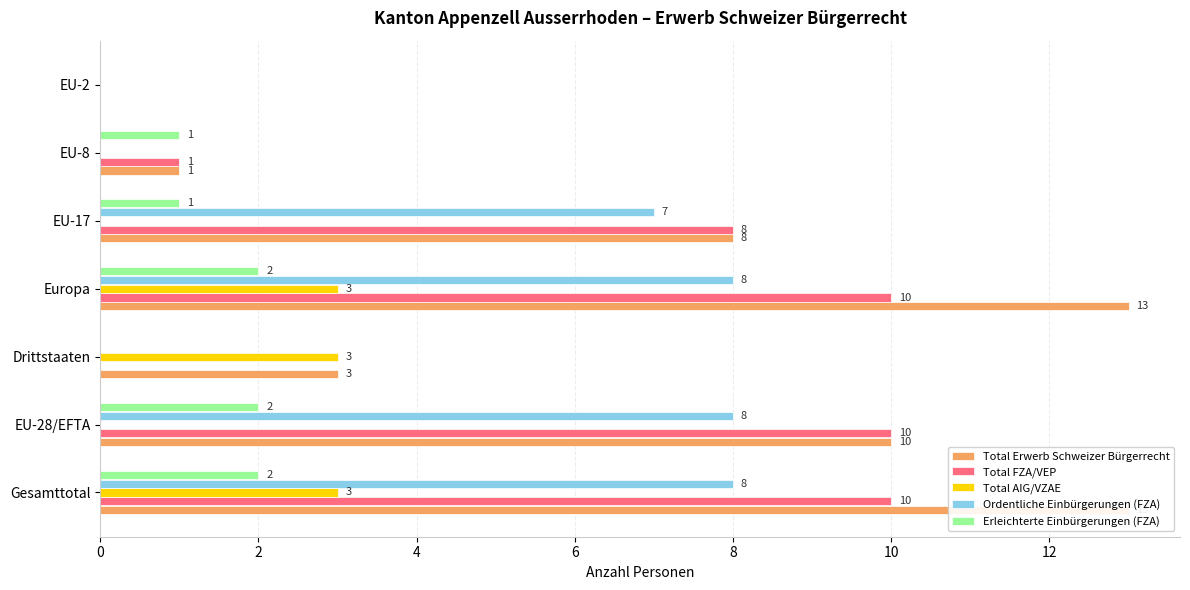

What is the difference between the second highest and minimum values in the Total Erwerb Schweizer Bürgerrecht series?

13